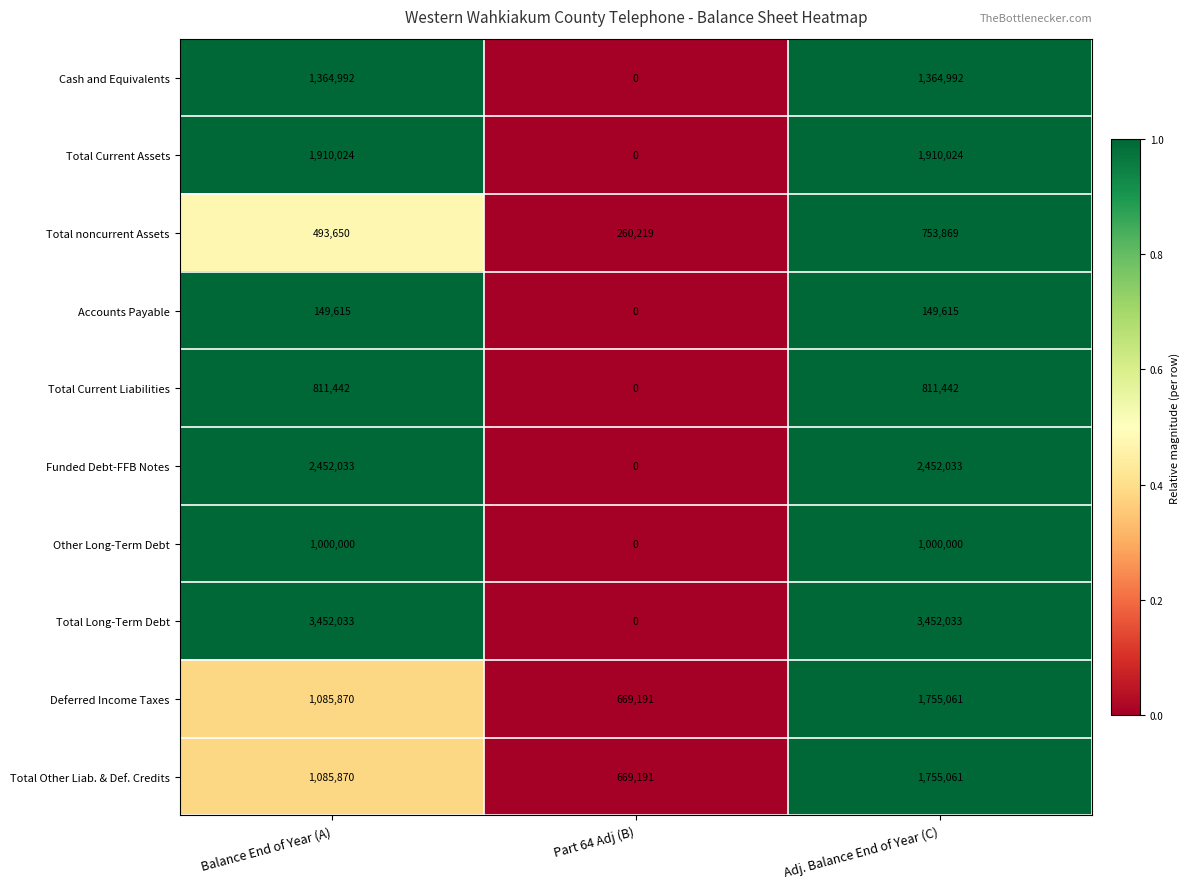

Count the number of categories in the chart.

3